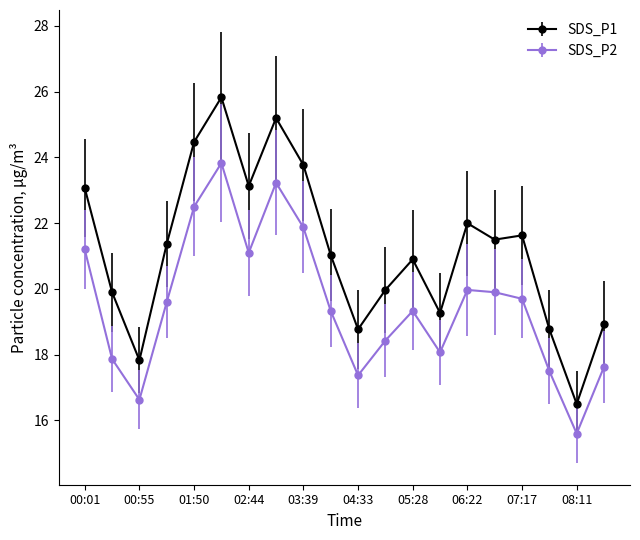

Which series has the largest range (max minus min)?

SDS_P1